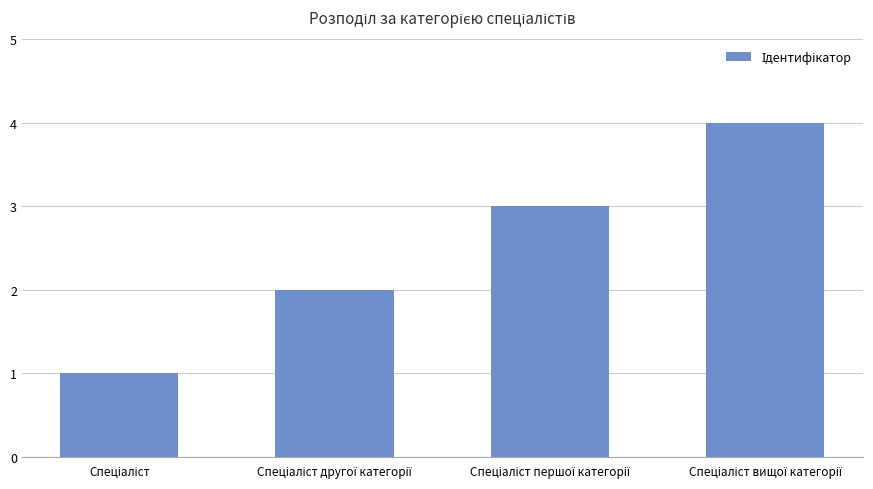

What is the sum of all values?

10